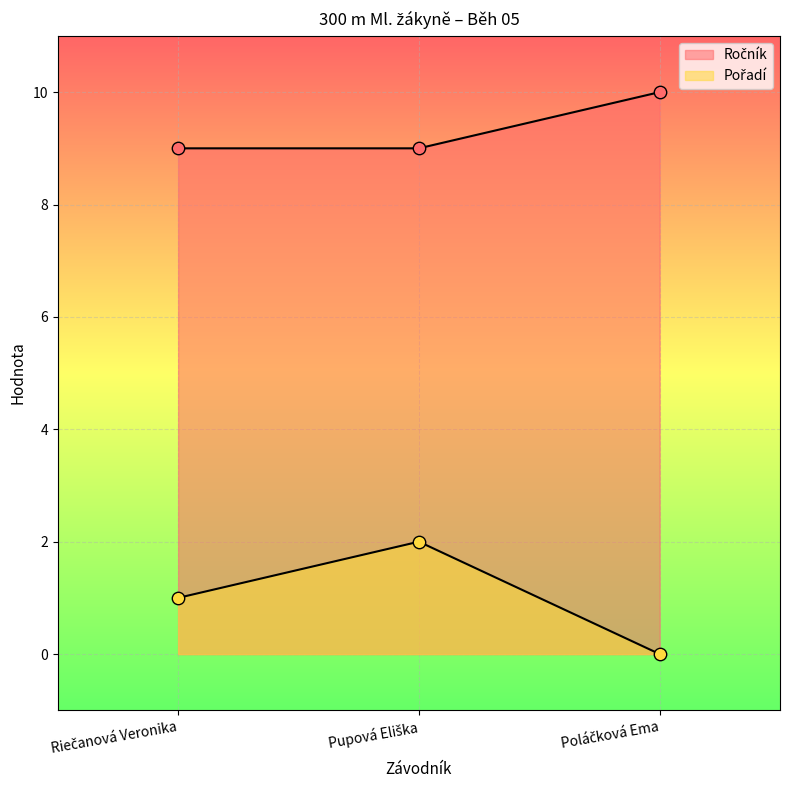

At which category is the sum across all series the highest?

Pupová Eliška